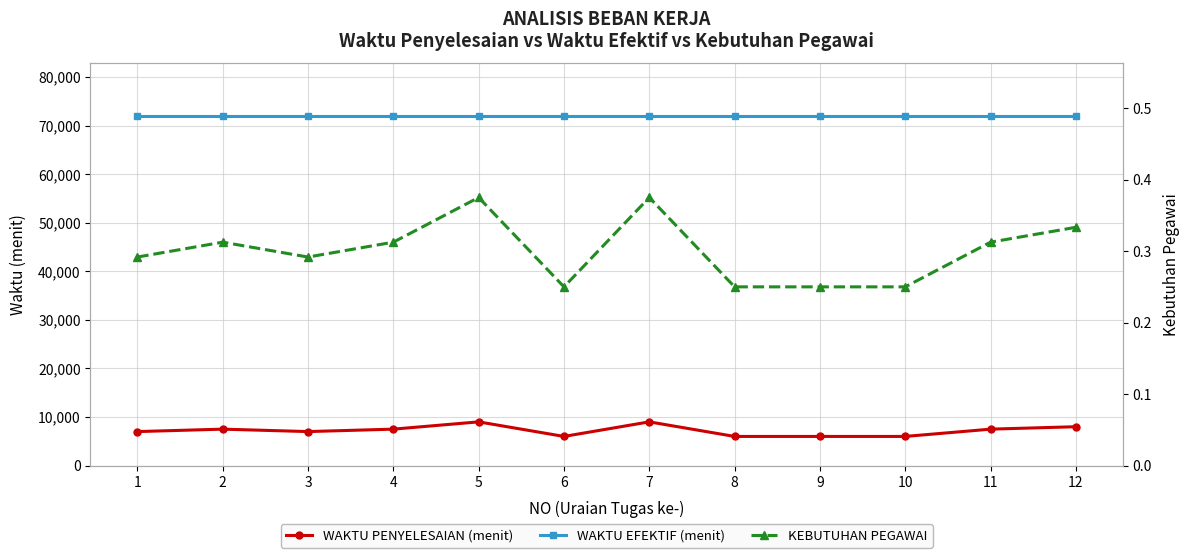

In KEBUTUHAN PEGAWAI, how many points are lower than both neighbors (excluding endpoints)?

2